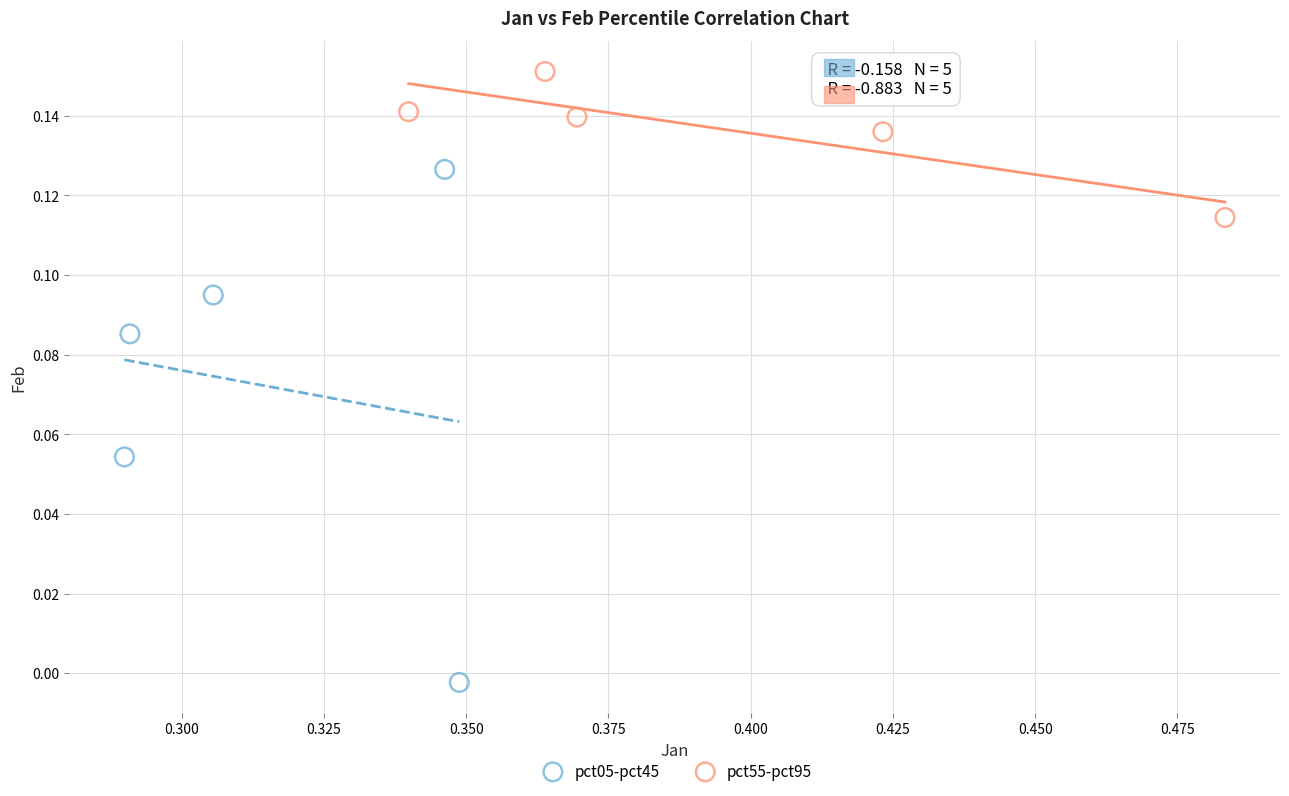

Which series has the largest Y range (max minus min)?

pct05-pct45